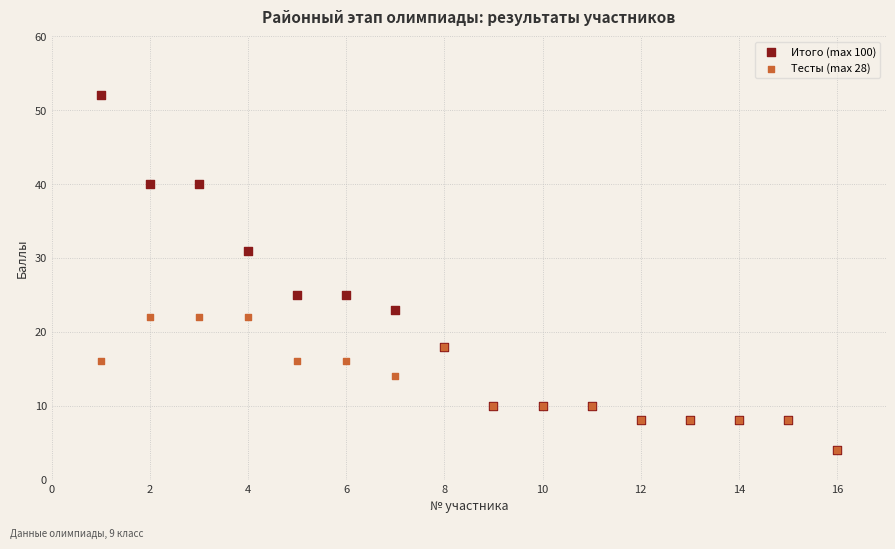

Which series has the widest spread of Y values?

Итого (max 100)